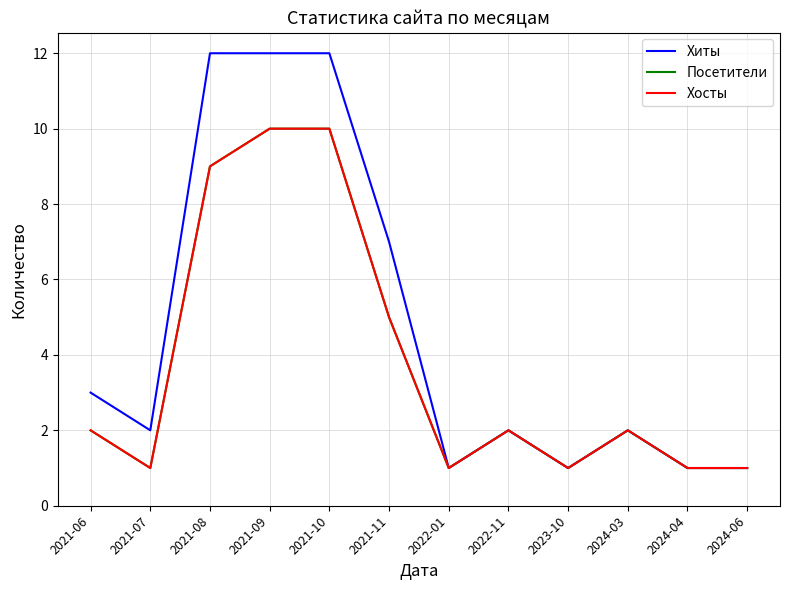

Does the chart have visible grid lines?

Yes